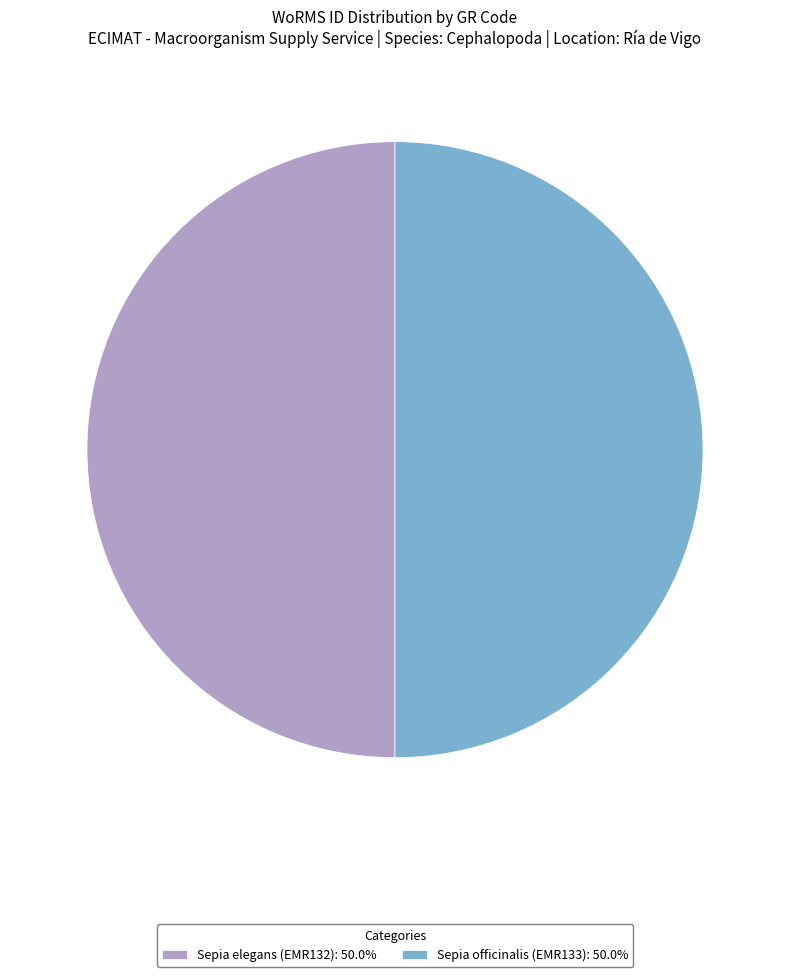

Approximately how many times larger is the value at Sepia officinalis (EMR133): 50.0% compared to Sepia elegans (EMR132): 50.0%?

1.0